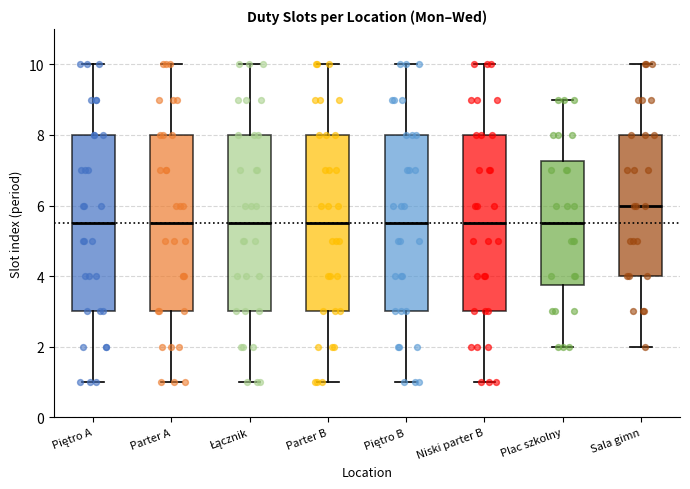

Reading left to right, transcribe this box plot: for each box, give where its median line is, the range the box spans, and where its two whiskers end, as read against the y-axis. The values are not printed on the chart, so give them approximately, as read against the axis.

Piętro A: median 5.6, box 3.0 to 8.0, whiskers 1.0 to 10.0
Parter A: median 5.6, box 3.0 to 8.0, whiskers 1.0 to 10.0
Łącznik: median 5.6, box 3.0 to 8.0, whiskers 1.0 to 10.0
Parter B: median 5.6, box 3.0 to 8.0, whiskers 1.0 to 10.0
Piętro B: median 5.6, box 3.0 to 8.0, whiskers 1.0 to 10.0
Niski parter B: median 5.6, box 3.0 to 8.0, whiskers 1.0 to 10.0
Plac szkolny: median 5.6, box 3.8 to 7.2, whiskers 2.0 to 9.0
Sala gimn: median 6.0, box 4.0 to 8.0, whiskers 2.0 to 10.0